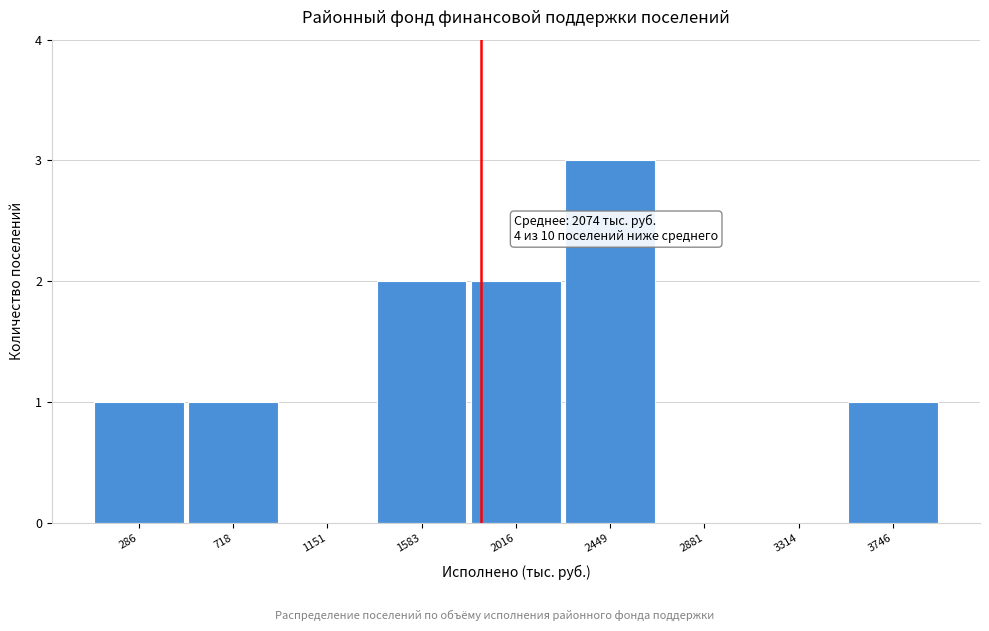

Reading left to right, transcribe all the data shown in this chart.

286=1	718=1	1151=0	1583=2	2016=2	2449=3	2881=0	3314=0	3746=1